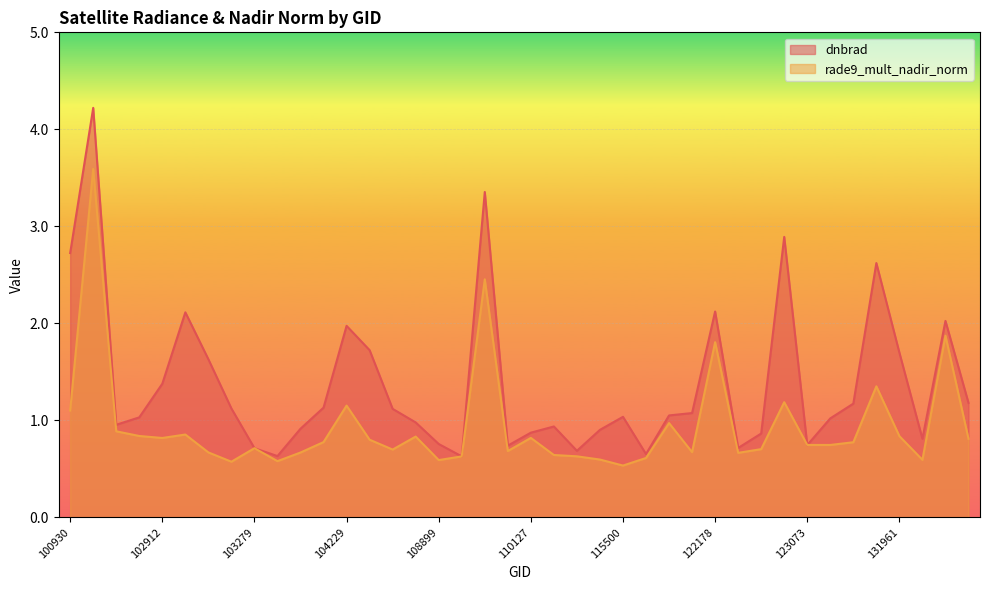

What is the difference between the dnbrad values at 122178 and 109072?

1.5